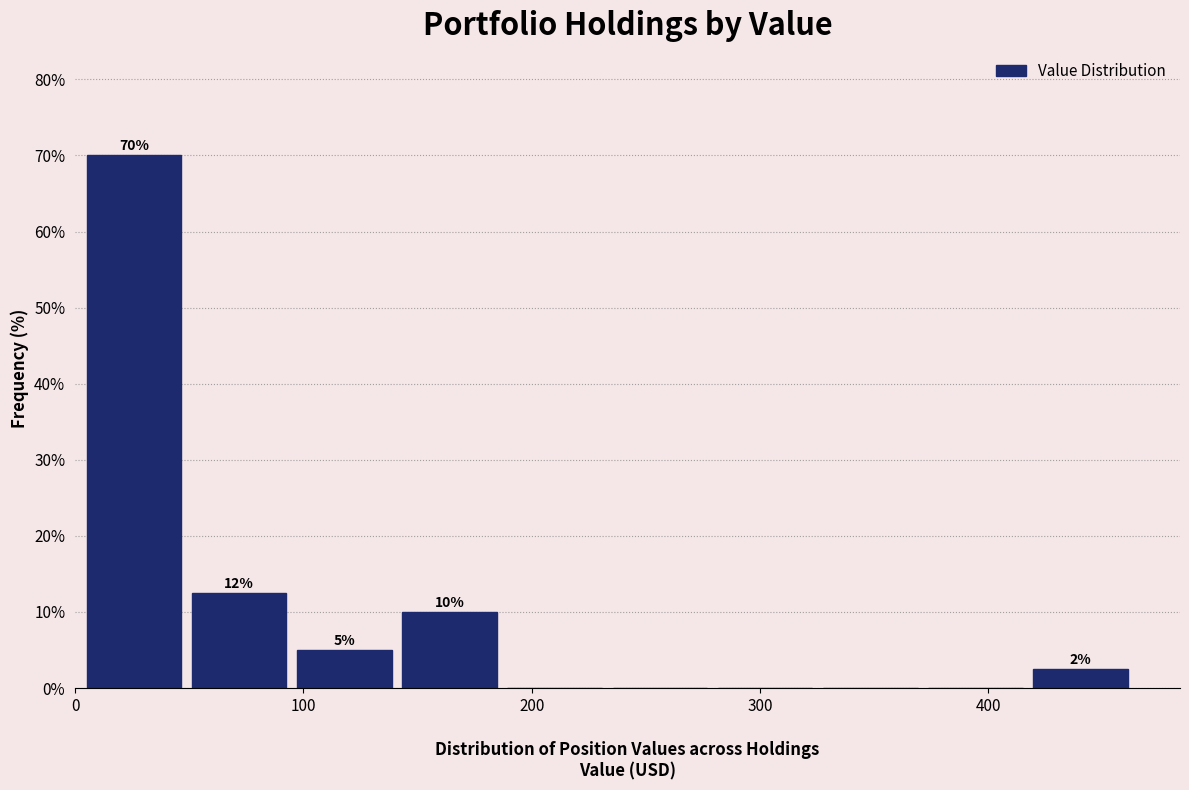

Which range on the x-axis has the tallest bar?

0 to 50